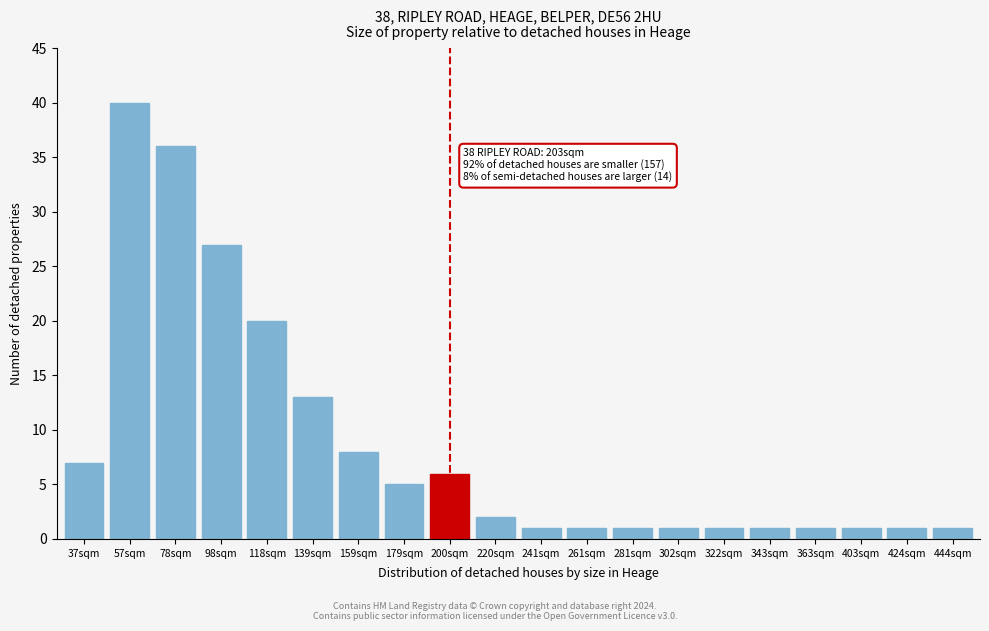

Reading left to right, transcribe all the data shown in this chart.

7	40	36	27	20	13	8	5	6	2	1	1	1	1	1	1	1	1	1	1